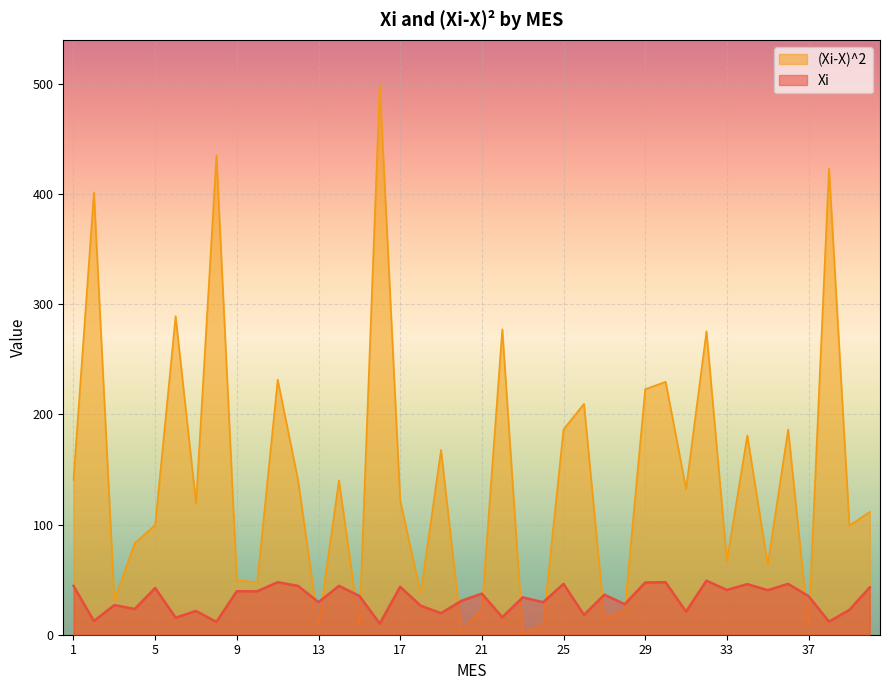

At 26, list the series in order from largest to smallest.

(Xi-X)^2, Xi